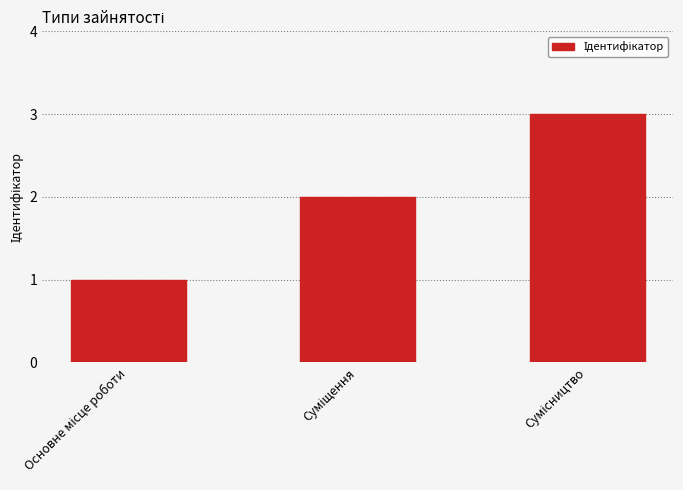

What is the sum of all values?

6